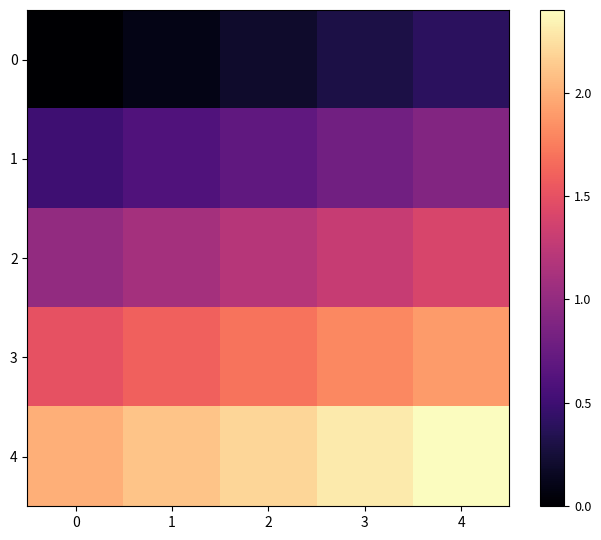

Rank the series at 1 from highest to lowest value.

4, 3, 2, 1, 0